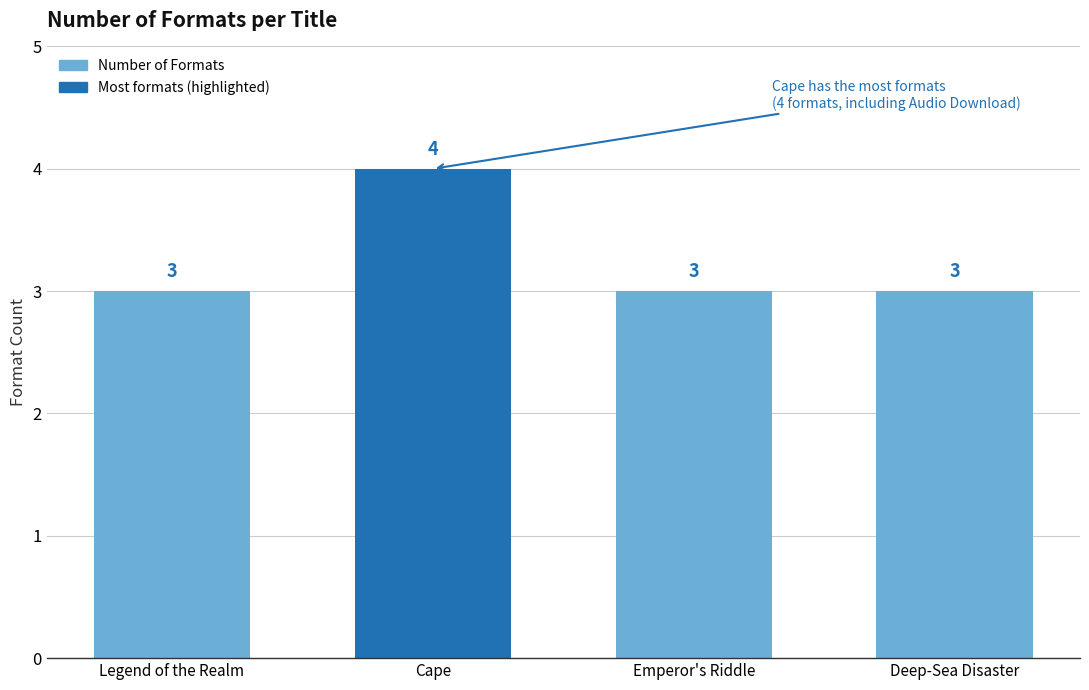

Does the chart contain stacked bars?

No